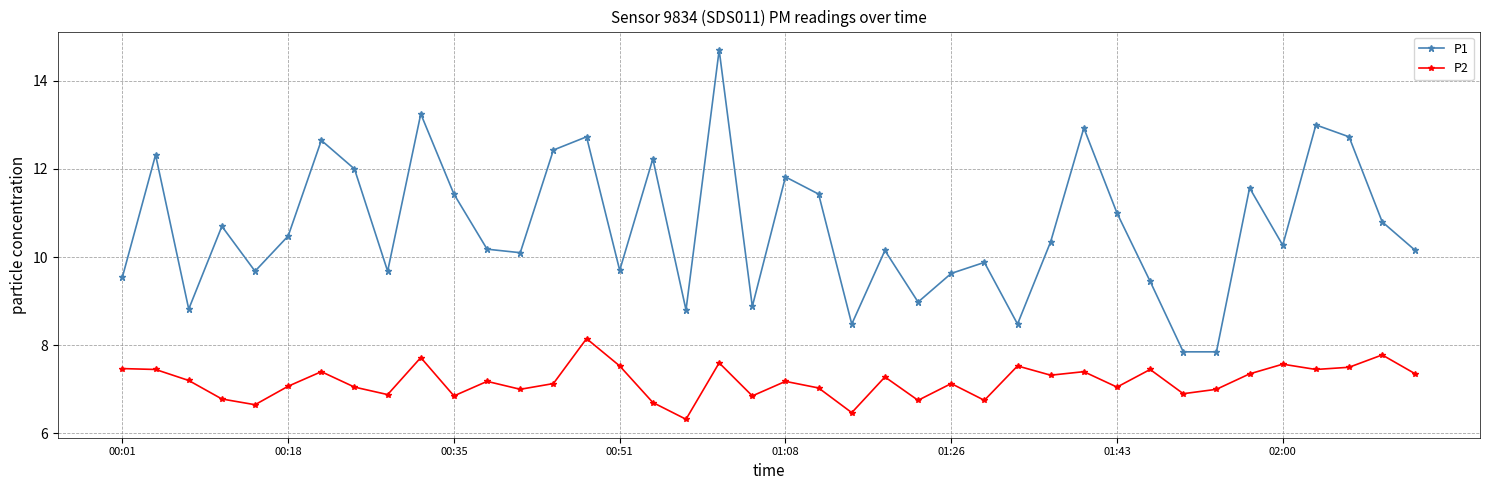

How many values in the P1 series exceed 10?

25